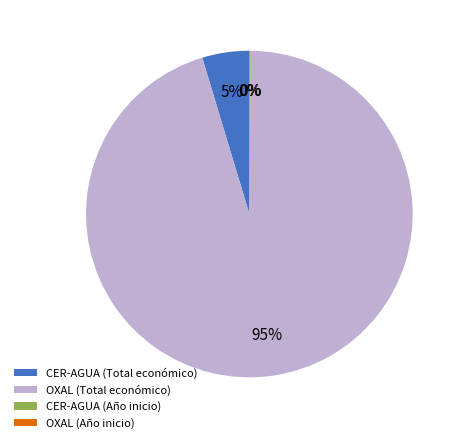

Combined, do OXAL (Total económico) and CER-AGUA (Total económico) account for over 50%?

Yes